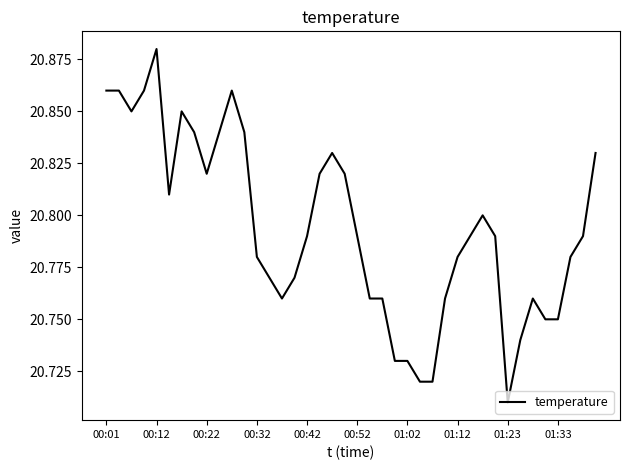

Which category has the highest value across all series?

00:12